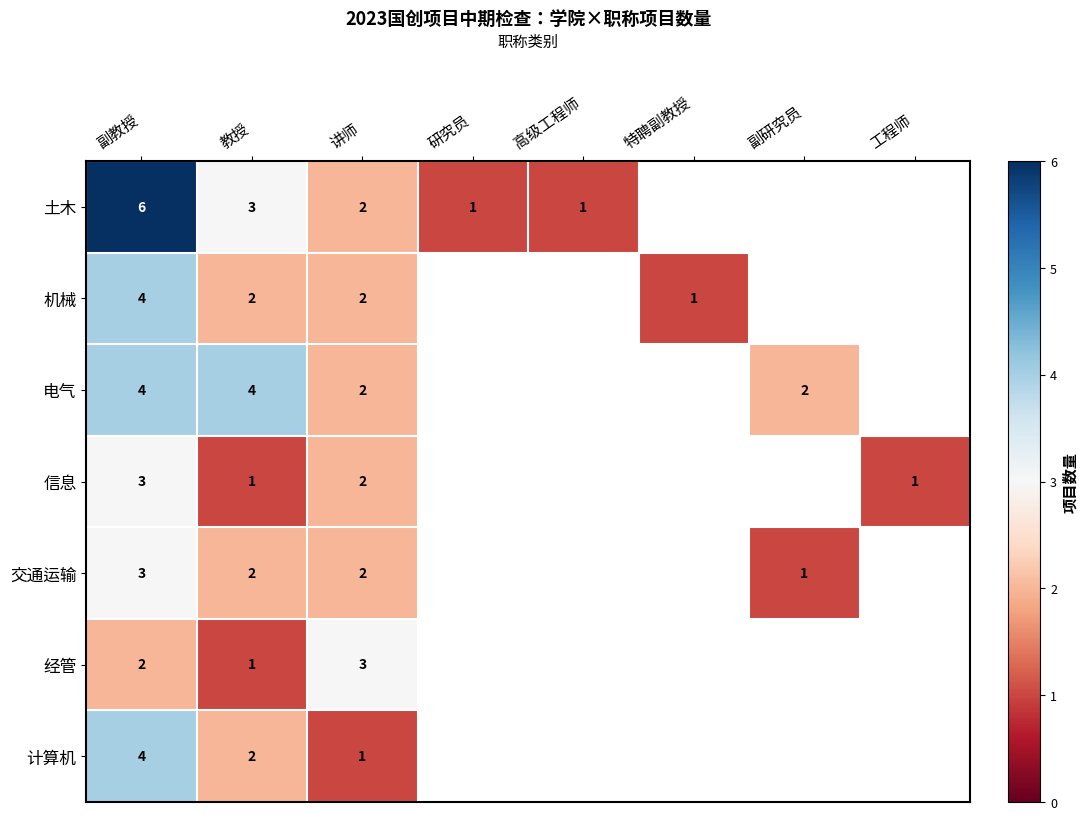

The 机械 series shows 1 at 特聘副教授. True or false?

True